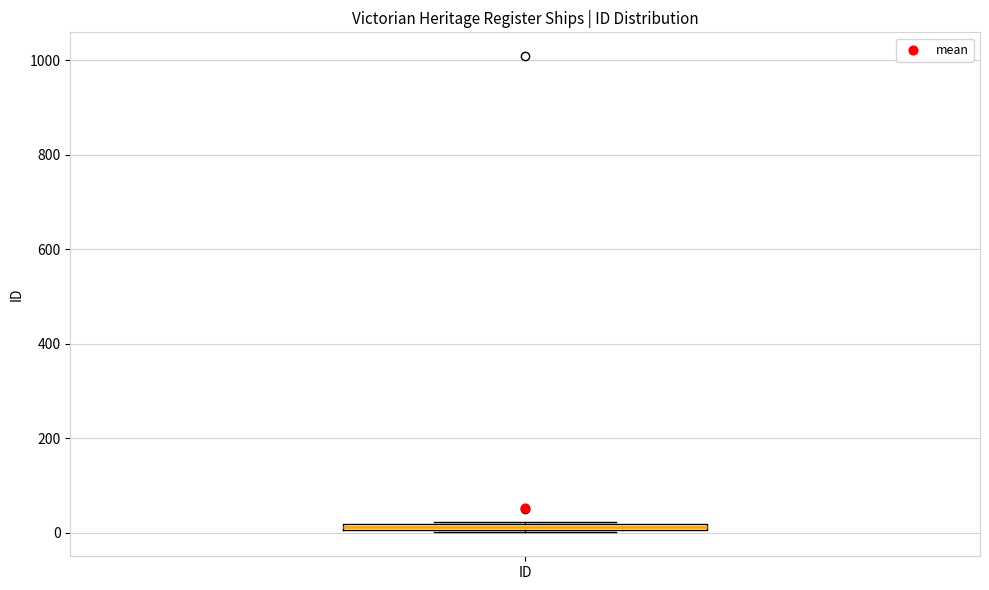

Where is the upper edge of the box for ID on the y-axis? The values are not printed on the chart, so give them approximately, as read against the axis.

20